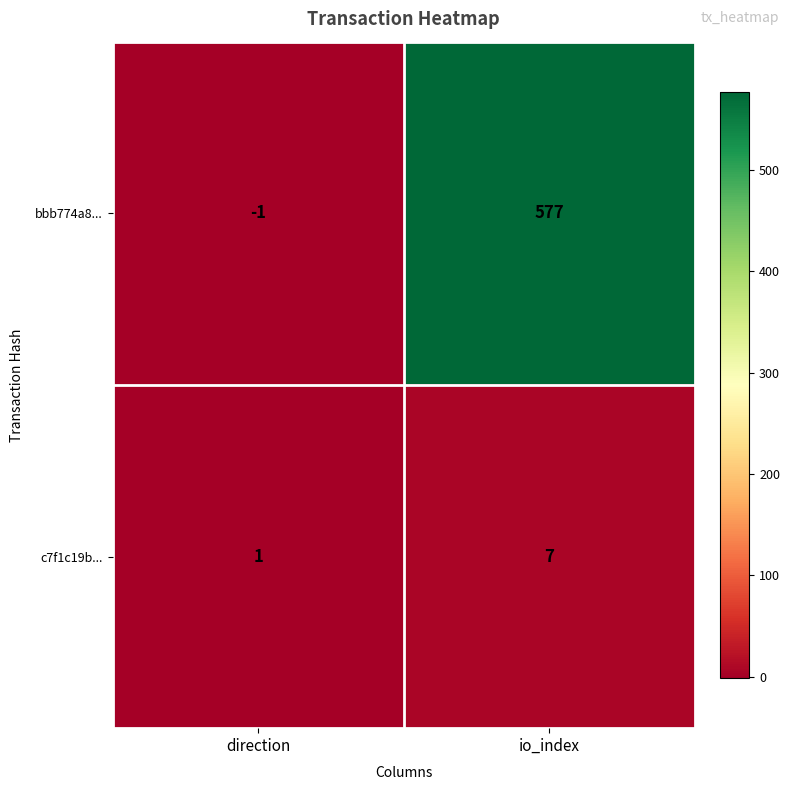

How many negative values does the bbb774a8... series have?

1